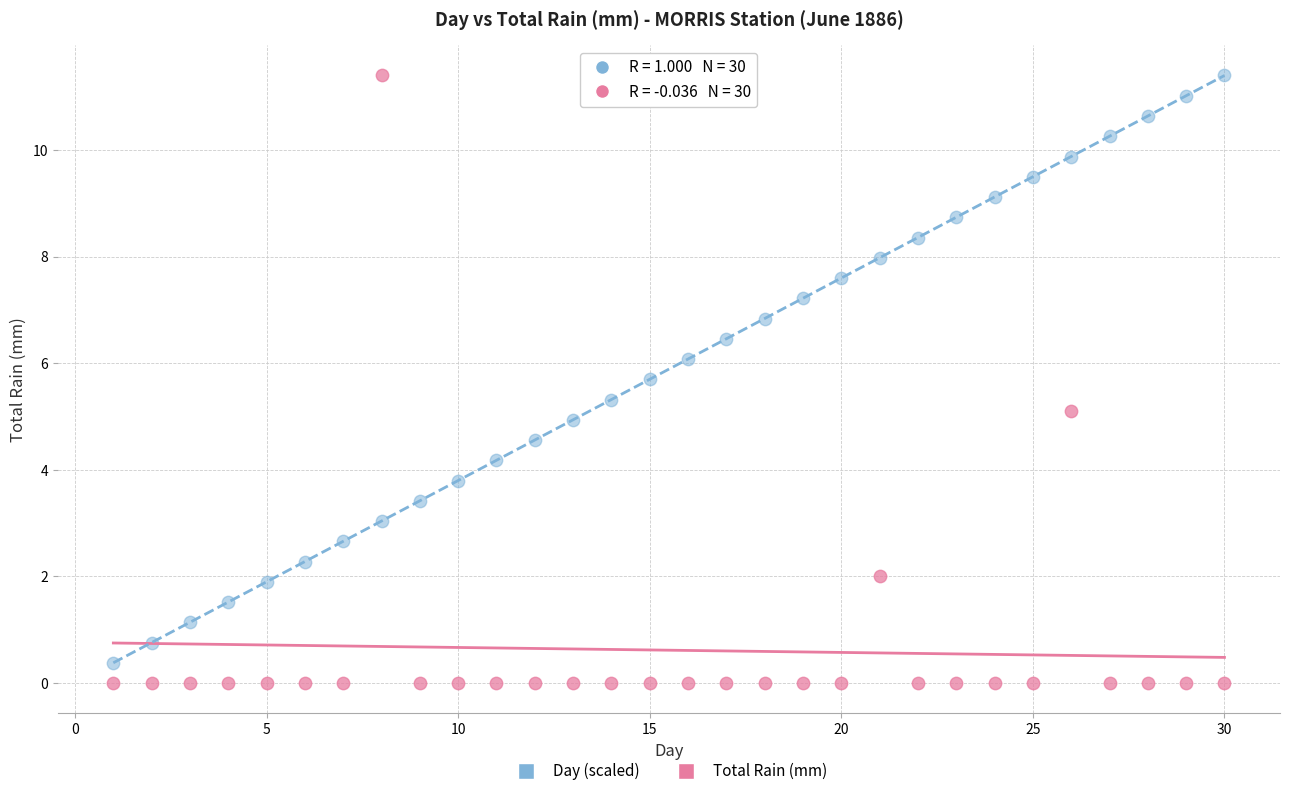

What is the X range (max minus min) for the scatter plot?

29.0